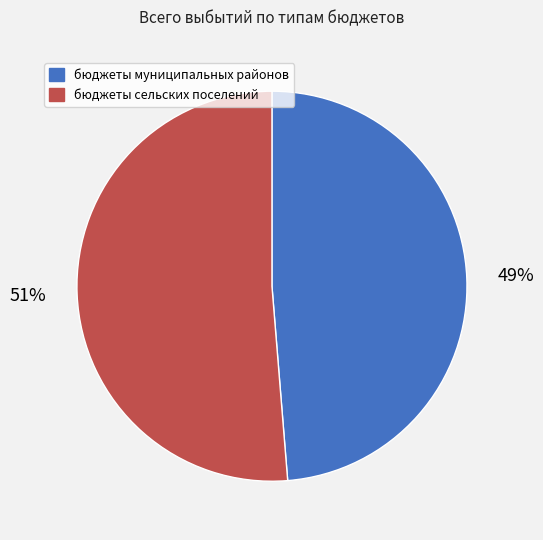

Count the number of slices in the pie.

2